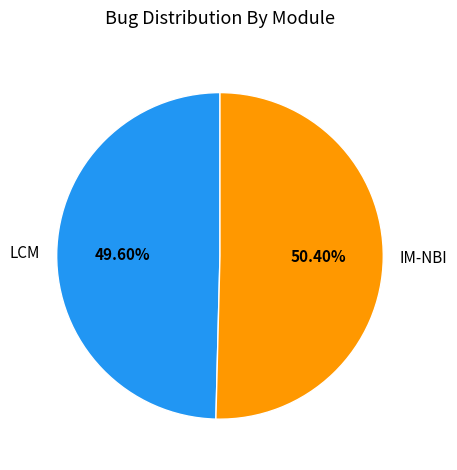

How many segments does this pie chart have?

2